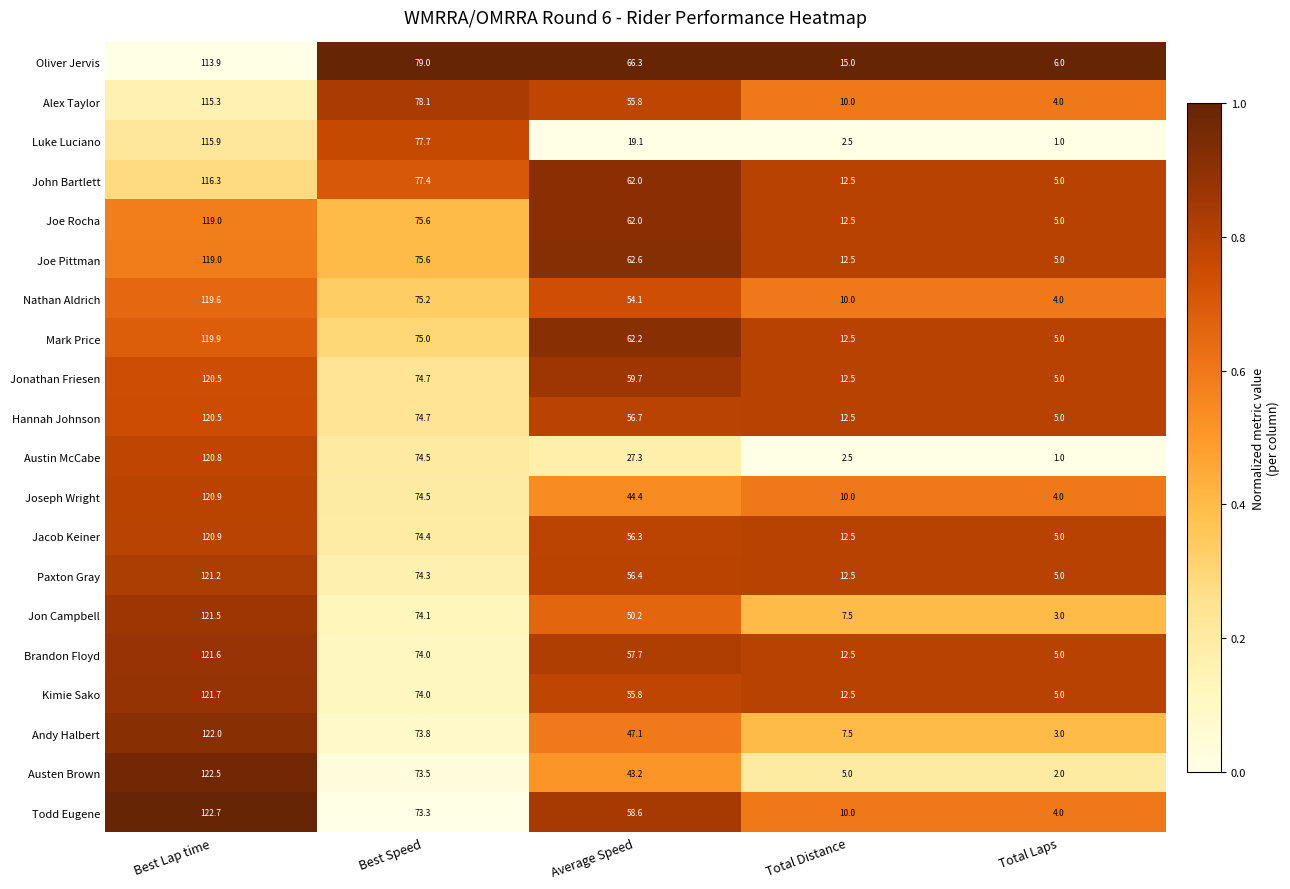

Between Best Lap time and Average Speed, which series saw the biggest shift?

Luke Luciano